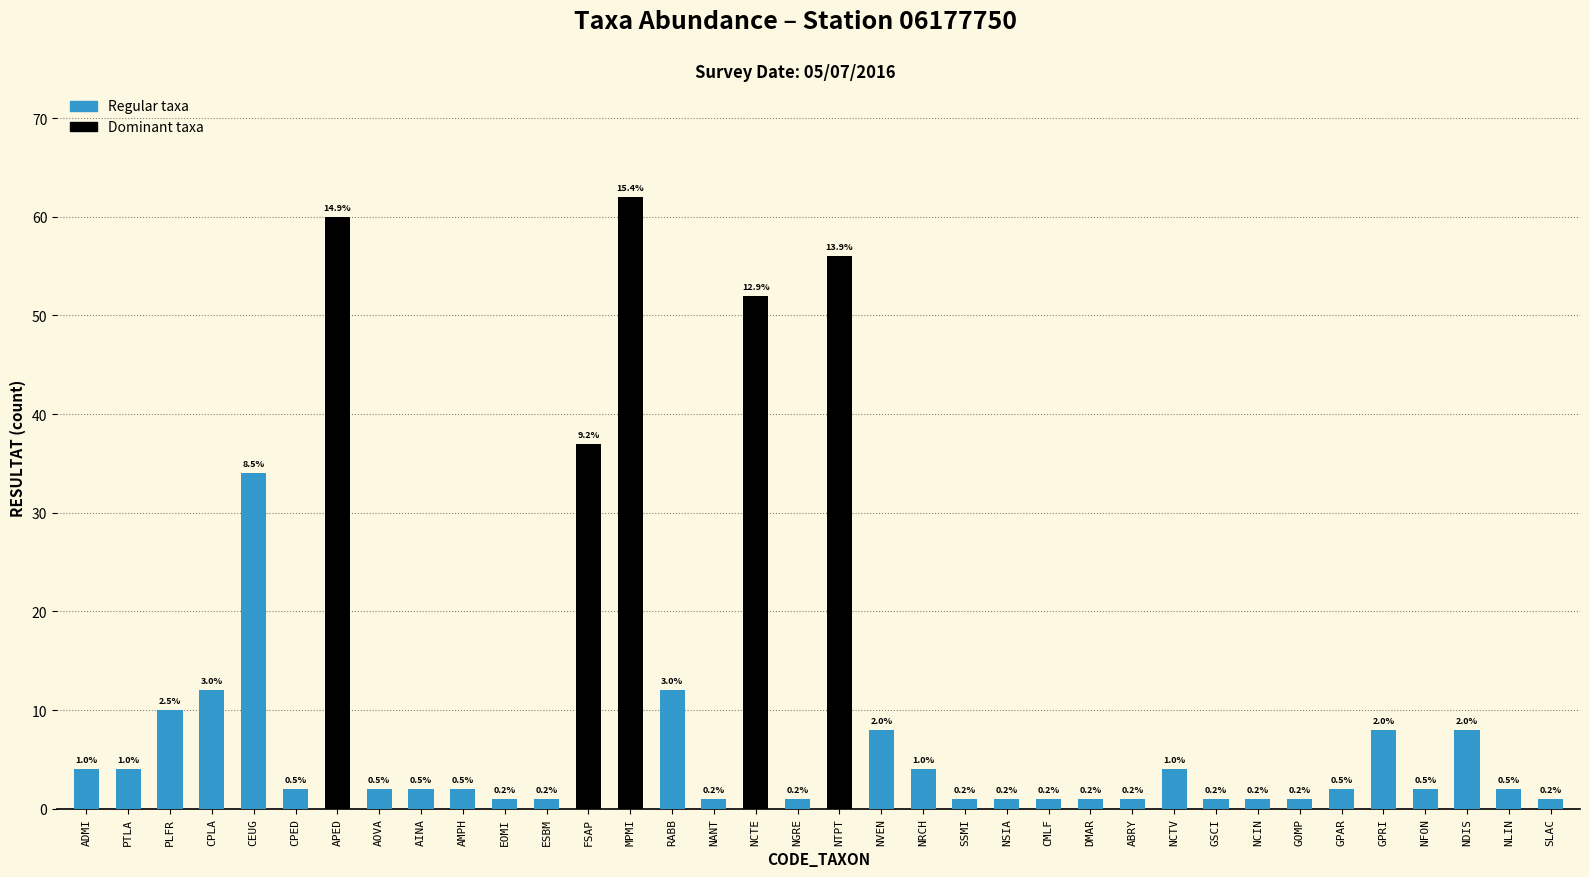

How many bars are there in total?

36